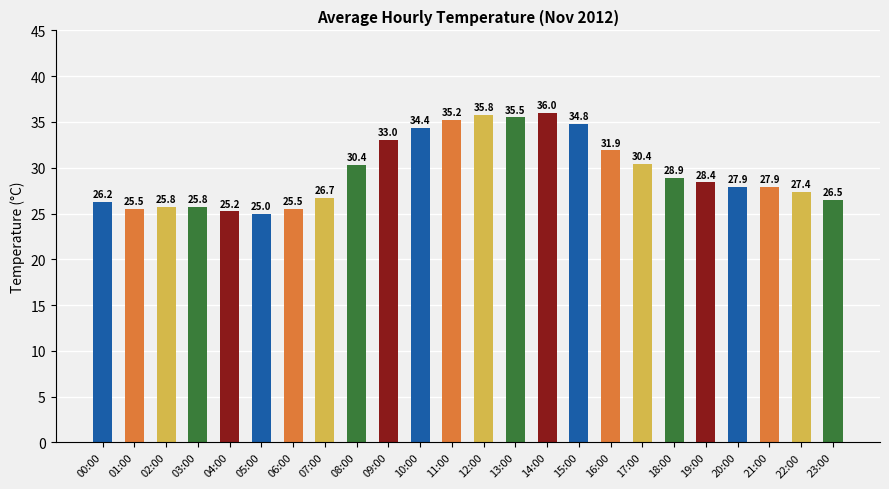

What is the average value?

29.6